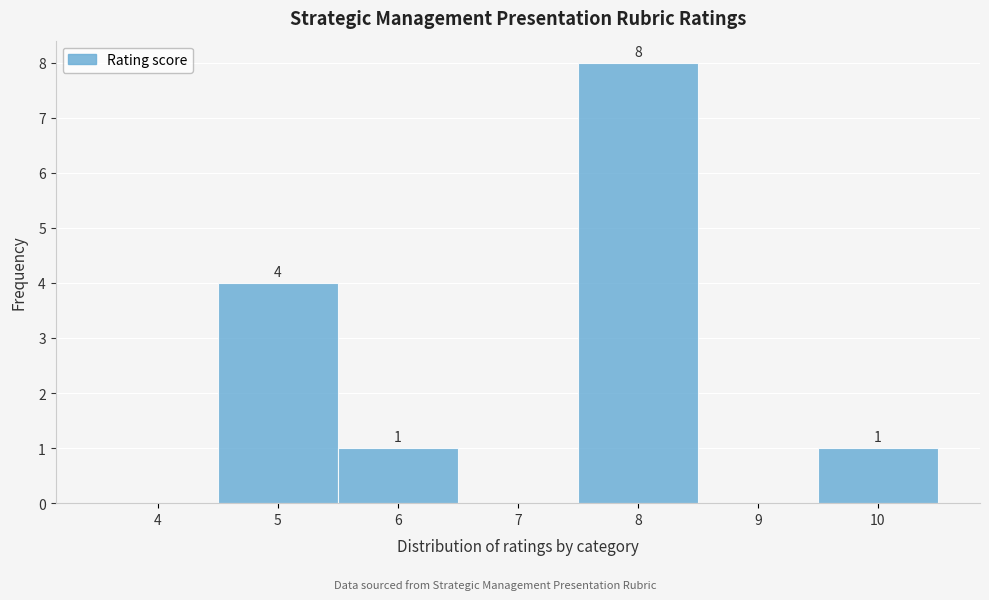

Over which range of the x-axis is the bar tallest?

7.5 to 8.5